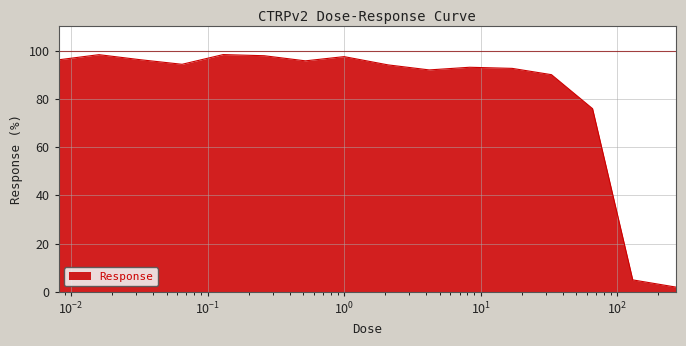

What is the difference between the maximum and minimum values?

96.4